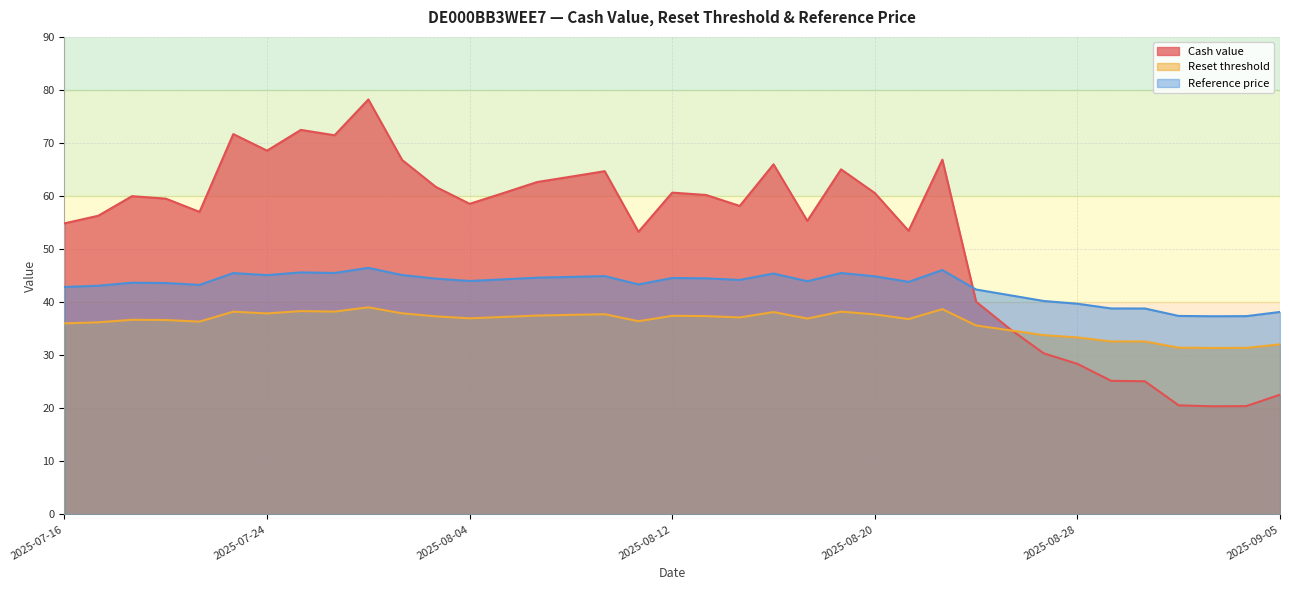

What is the difference between the maximum and minimum values in the Reset threshold series?

7.7